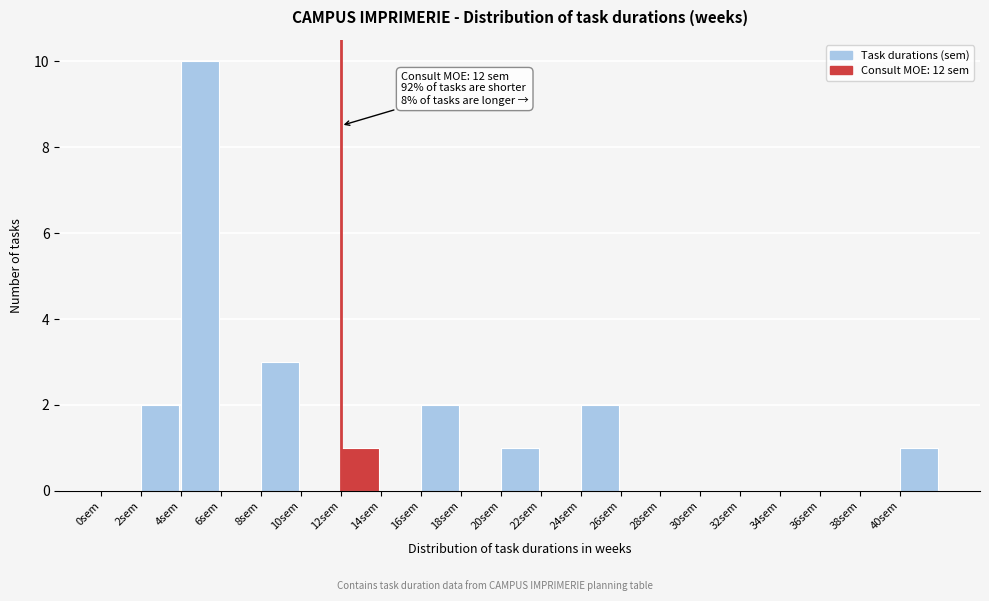

Which range on the x-axis has the tallest bar?

4 to 6